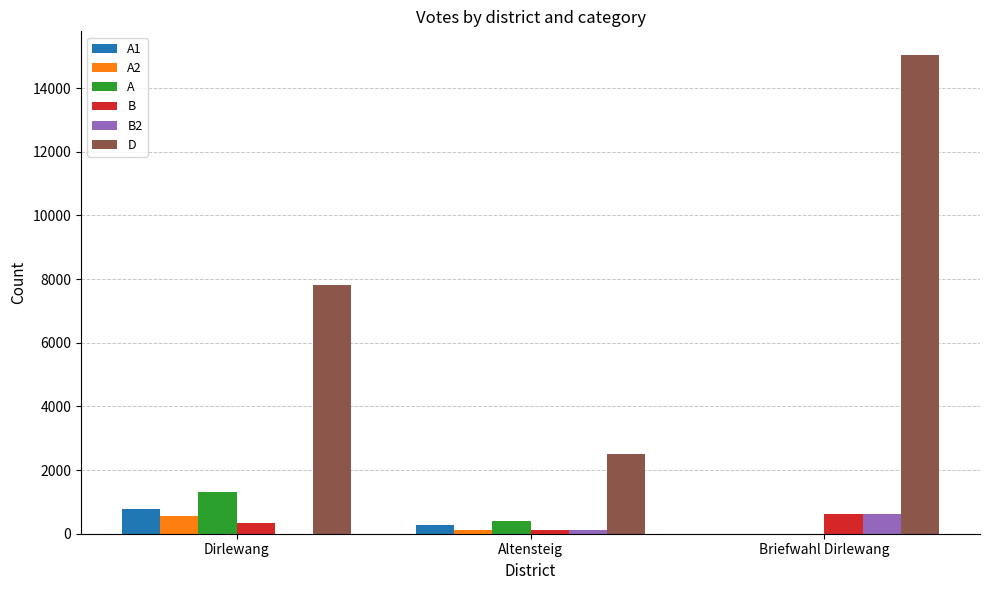

Read the D value at Dirlewang, to the nearest 10.

7820